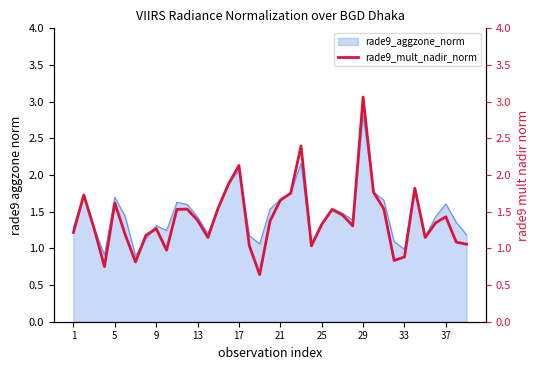

What is the lowest value of the rade9_aggzone_norm series?

0.9